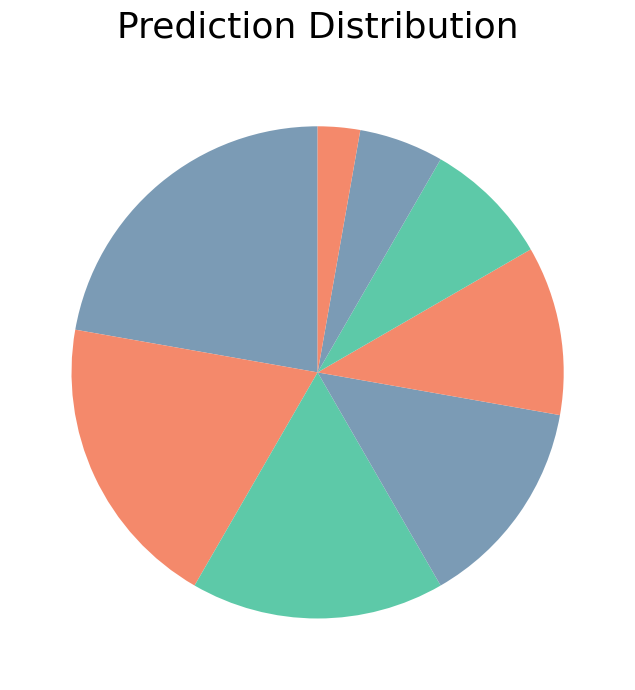

How many segments does this pie chart have?

8